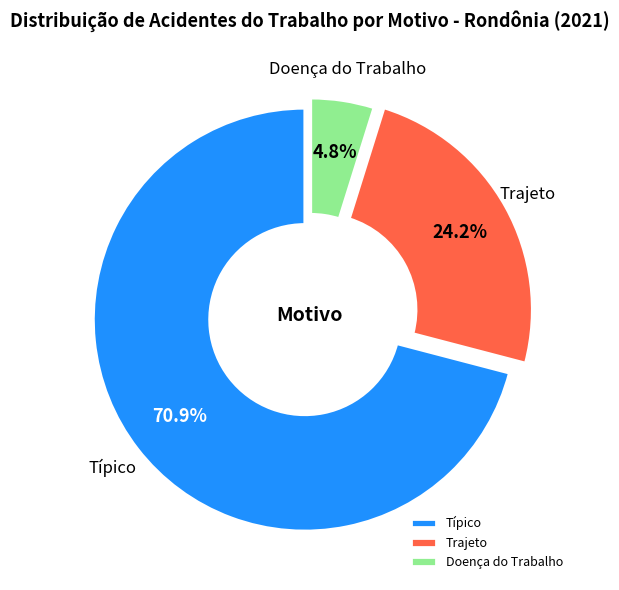

To the nearest percent, what portion does Trajeto represent?

24%